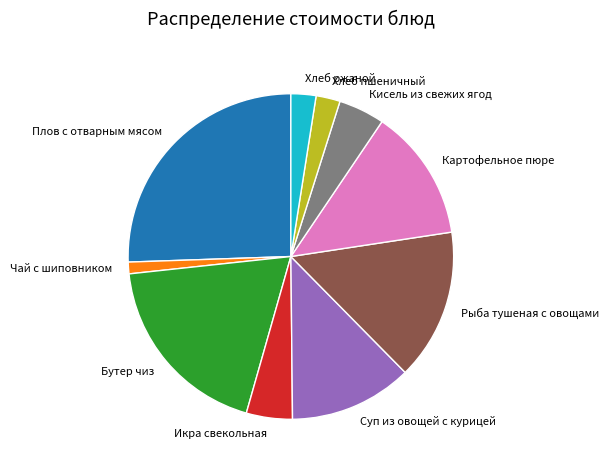

Which category has the smallest portion of the pie?

Чай с шиповником